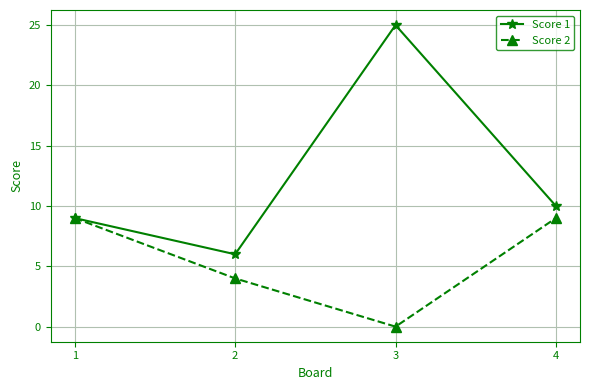

True or false: Score 2 has a value of 5 at 3.

False